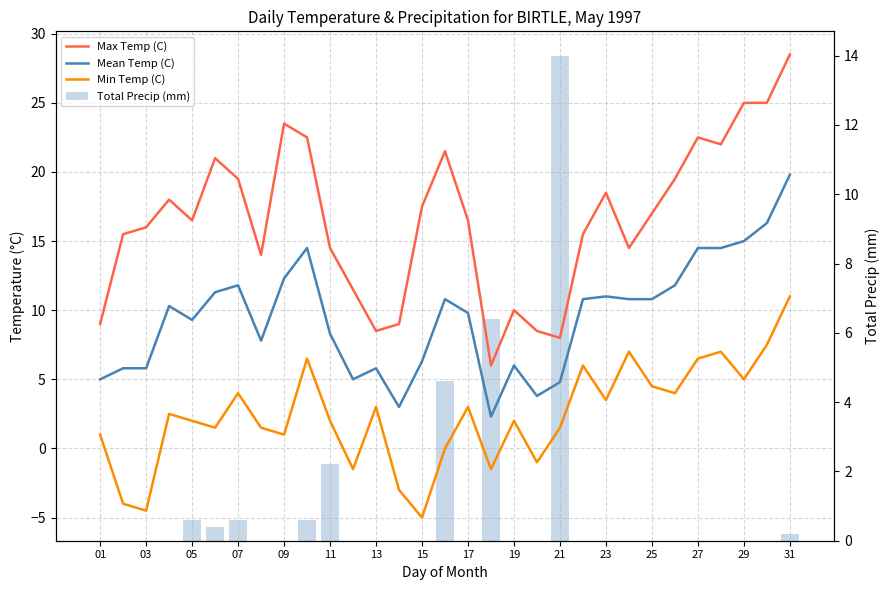

Count the number of data series in this chart.

4